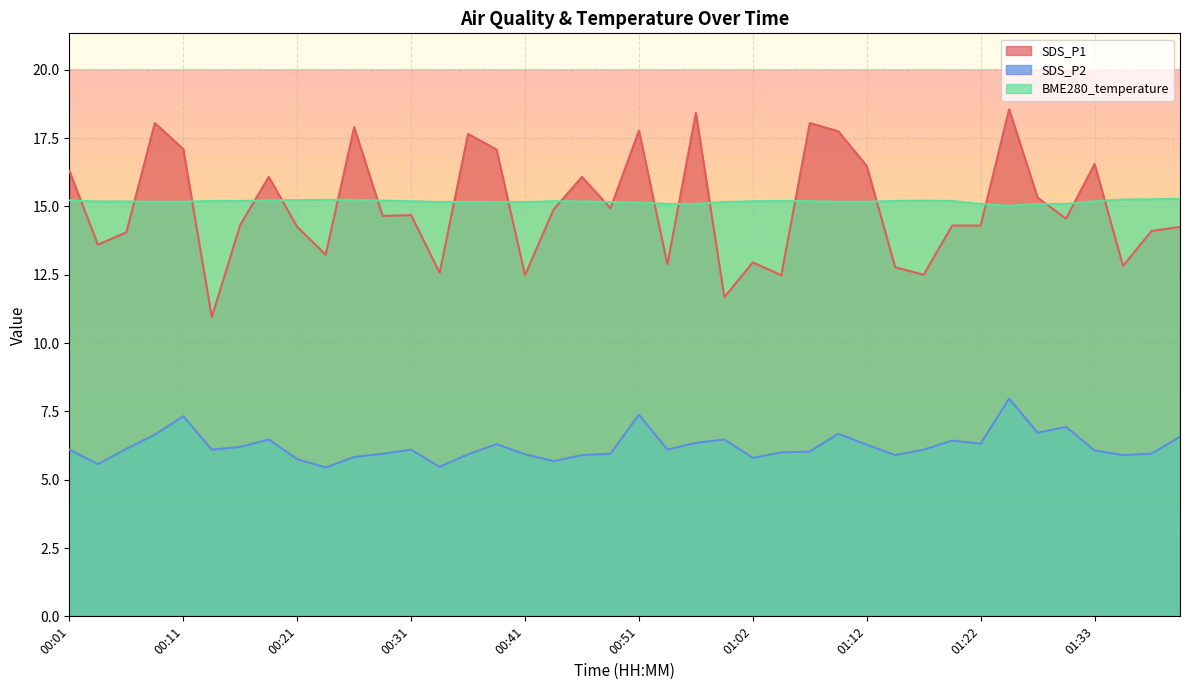

How many lines are shown in the chart?

3